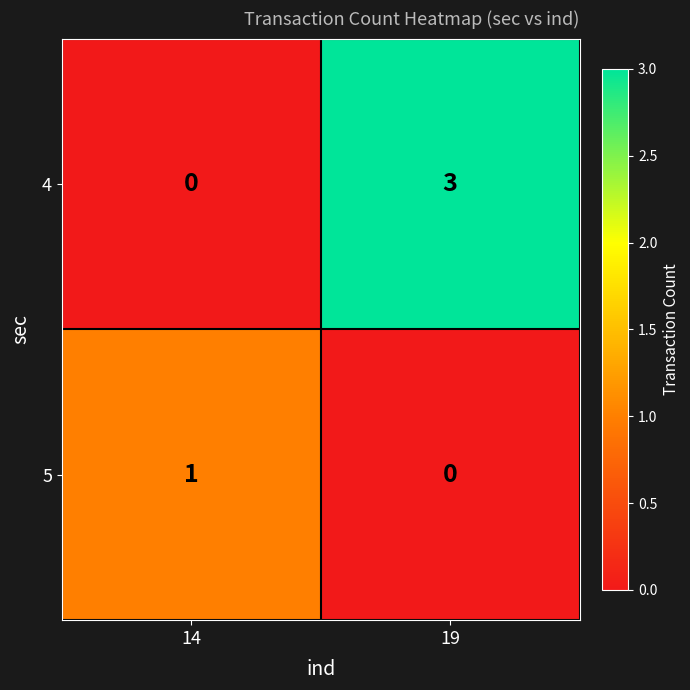

How many data points in 5 are less than 1?

1